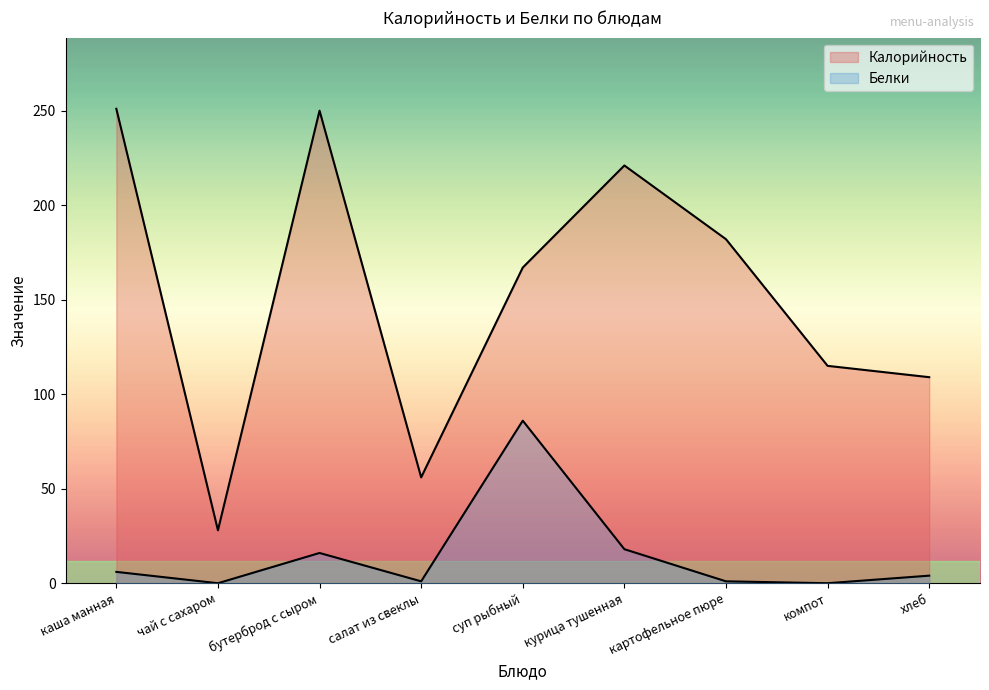

True or false: Калорийность and Белки cross at least once.

False